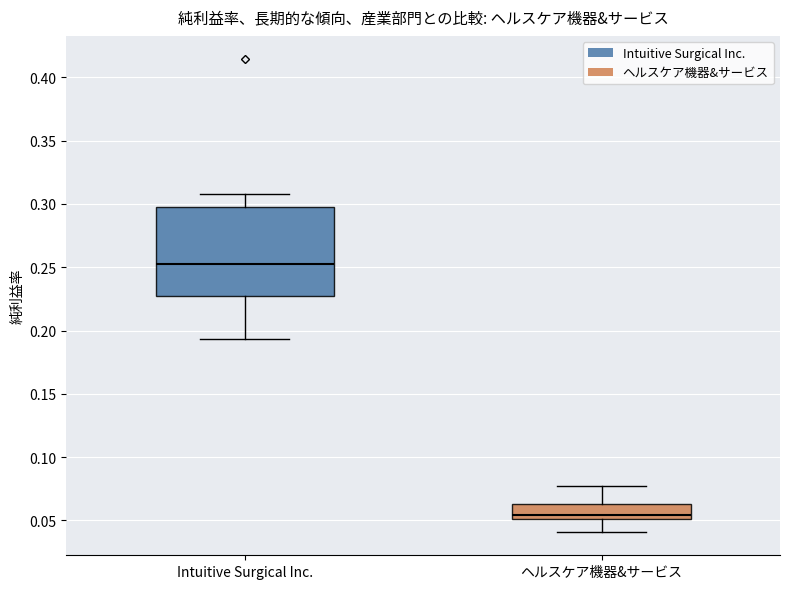

Which box's median line is the highest?

Intuitive Surgical Inc.